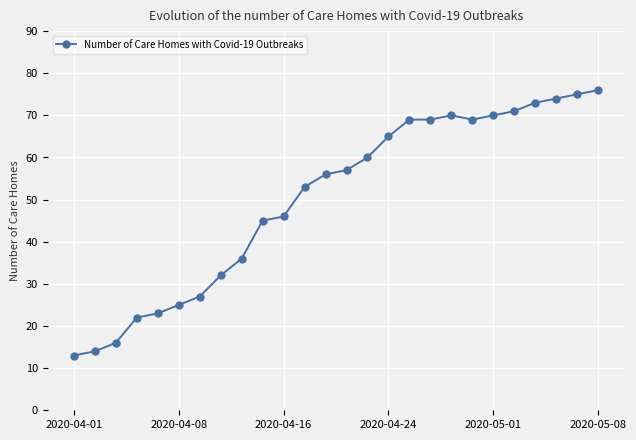

Count the number of categories in the chart.

26